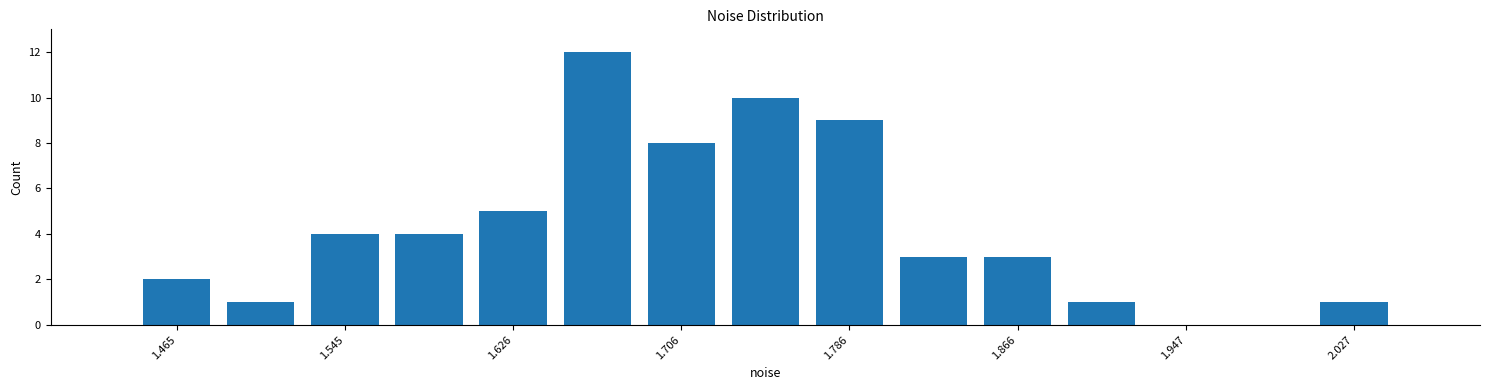

Reading left to right, transcribe this chart: for each bar, give the range it covers on the x-axis and its height. Neither the bar edges nor the heights are printed on the chart, so give them approximately, as read against the axes.

1.45 to 1.49: 2
1.49 to 1.53: 1
1.53 to 1.57: 4
1.57 to 1.61: 4
1.61 to 1.65: 5
1.65 to 1.69: 12
1.69 to 1.73: 8
1.73 to 1.77: 10
1.77 to 1.81: 9
1.81 to 1.85: 3
1.85 to 1.89: 3
1.89 to 1.93: 1
1.93 to 1.97: 0
1.97 to 2.01: 0
2.01 to 2.05: 1